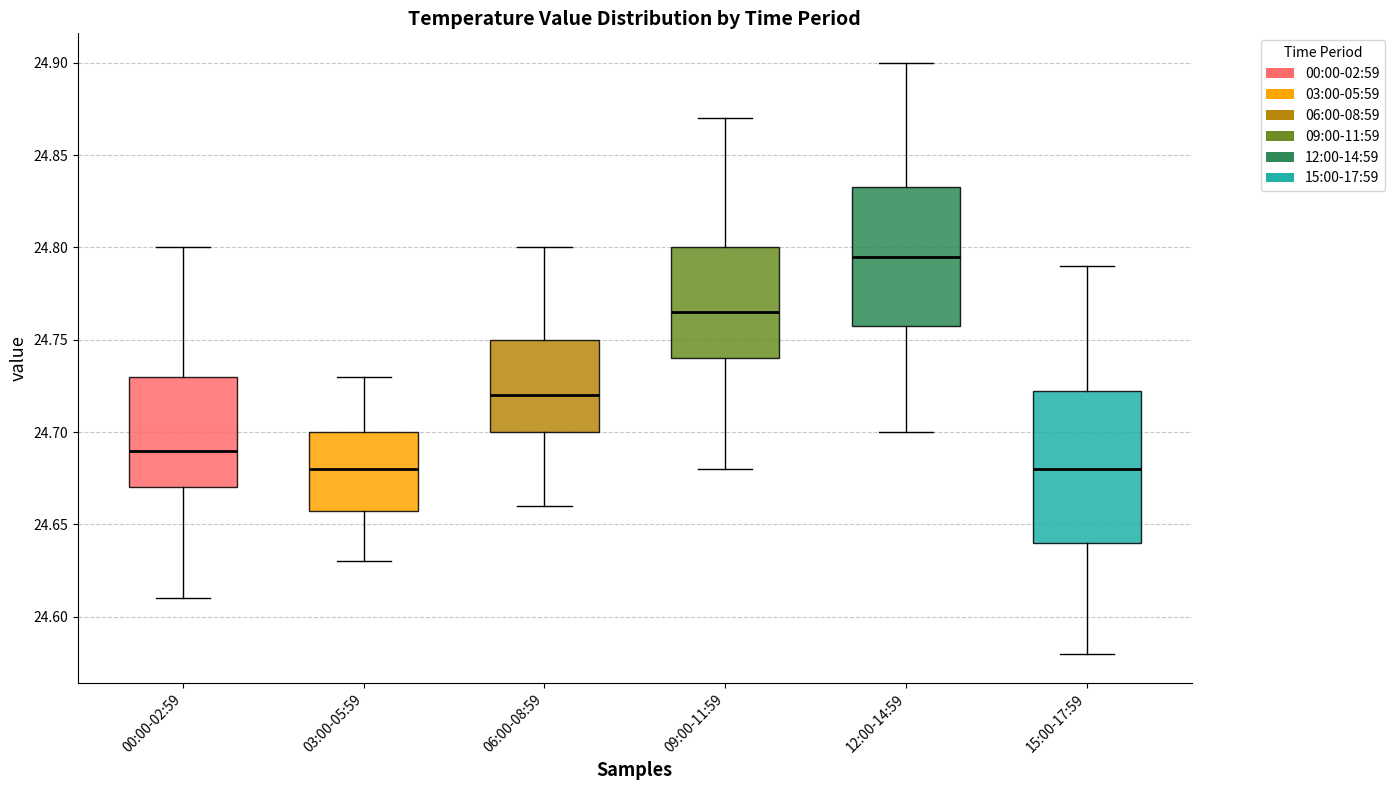

Reading left to right, transcribe this box plot: for each box, give where its median line is, the range the box spans, and where its two whiskers end, as read against the y-axis. The values are not printed on the chart, so give them approximately, as read against the axis.

00:00-02:59: median 24.690, box 24.670 to 24.730, whiskers 24.610 to 24.800
03:00-05:59: median 24.680, box 24.660 to 24.700, whiskers 24.630 to 24.730
06:00-08:59: median 24.720, box 24.700 to 24.750, whiskers 24.660 to 24.800
09:00-11:59: median 24.765, box 24.740 to 24.800, whiskers 24.680 to 24.870
12:00-14:59: median 24.795, box 24.760 to 24.835, whiskers 24.700 to 24.900
15:00-17:59: median 24.680, box 24.640 to 24.725, whiskers 24.580 to 24.790